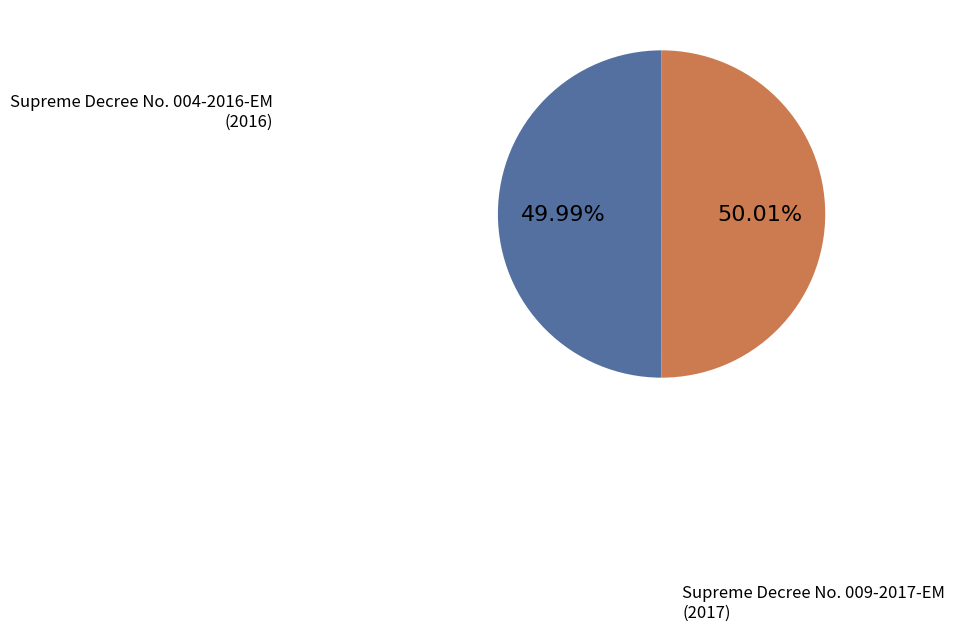

Is there a majority slice in this chart?

Yes